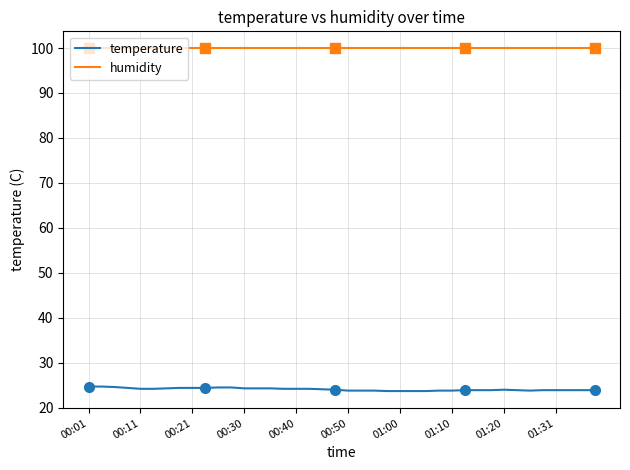

What is the highest value of the humidity series?

99.9